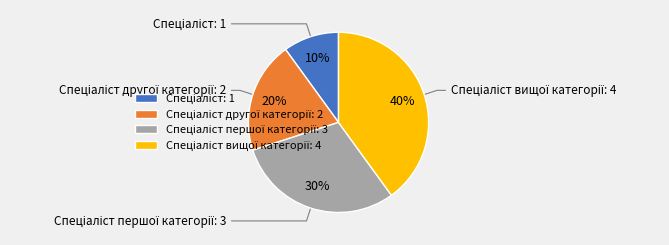

How many segments does this pie chart have?

4